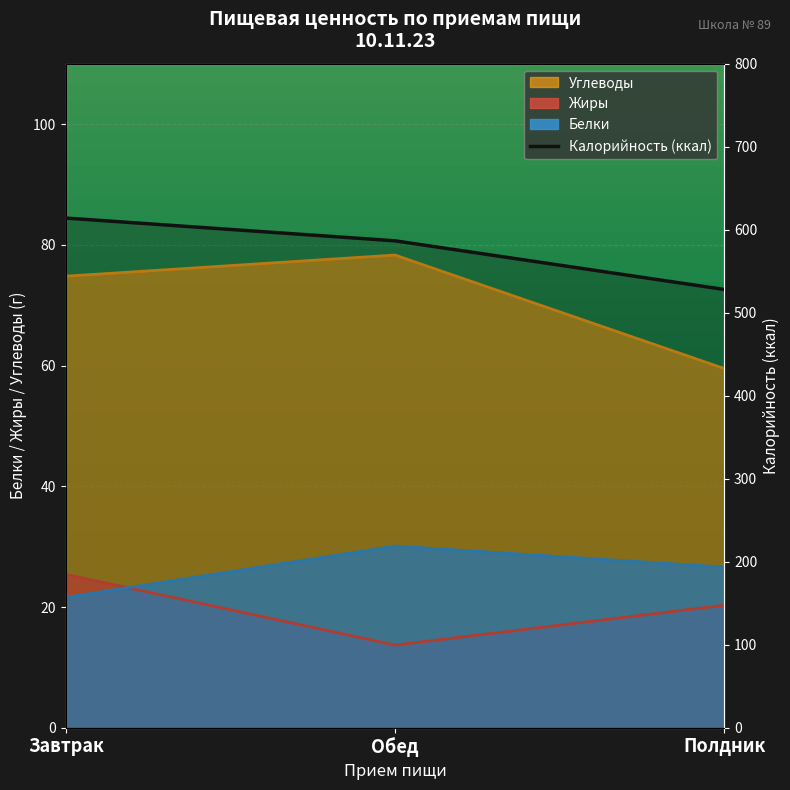

What is the average value?

576.2